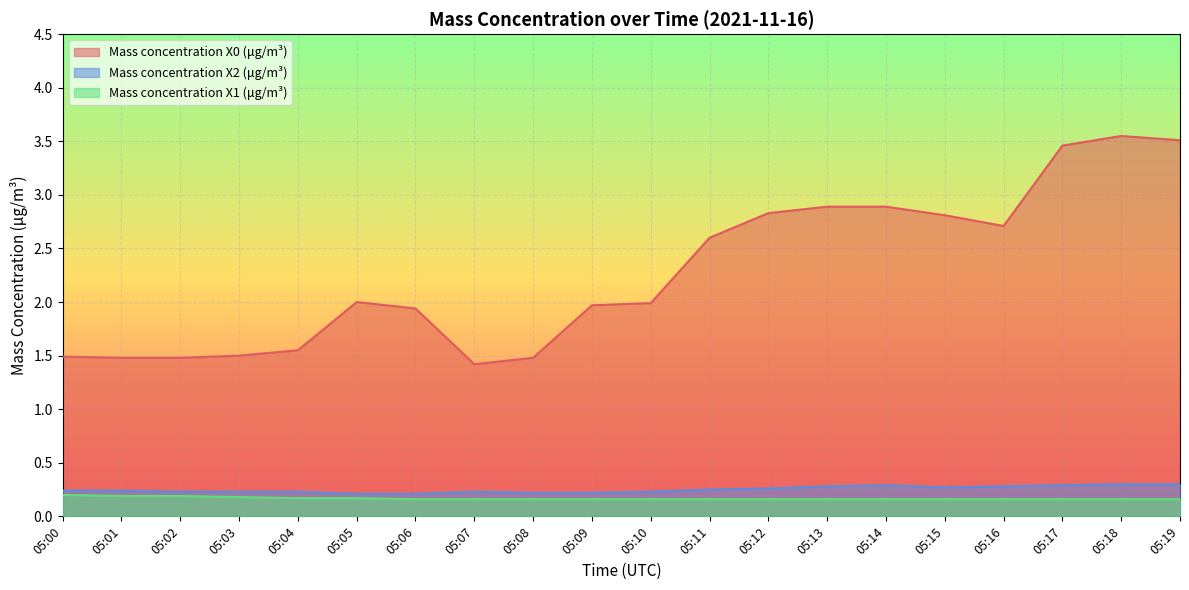

Reading right to left, what are all the values shown in this chart?

Mass concentration X0 (μg/m³): 05:19=3.5	05:18=3.5	05:17=3.5	05:16=2.7	05:15=2.8	05:14=2.9	05:13=2.9	05:12=2.8	05:11=2.6	05:10=2.0	05:09=2.0	05:08=1.5	05:07=1.4	05:06=1.9	05:05=2.0	05:04=1.6	05:03=1.5	05:02=1.5	05:01=1.5	05:00=1.5
Mass concentration X2 (μg/m³): 05:19=0.3	05:18=0.3	05:17=0.3	05:16=0.3	05:15=0.3	05:14=0.3	05:13=0.3	05:12=0.3	05:11=0.2	05:10=0.2	05:09=0.2	05:08=0.2	05:07=0.2	05:06=0.2	05:05=0.2	05:04=0.2	05:03=0.2	05:02=0.2	05:01=0.2	05:00=0.2
Mass concentration X1 (μg/m³): 05:19=0.2	05:18=0.2	05:17=0.2	05:16=0.2	05:15=0.2	05:14=0.2	05:13=0.2	05:12=0.2	05:11=0.2	05:10=0.2	05:09=0.2	05:08=0.2	05:07=0.2	05:06=0.2	05:05=0.2	05:04=0.2	05:03=0.2	05:02=0.2	05:01=0.2	05:00=0.2